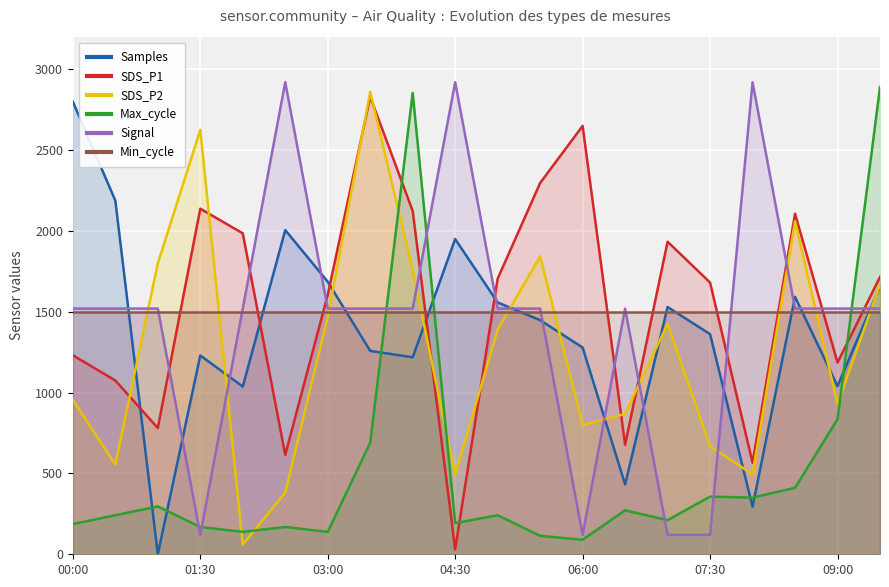

True or false: Samples and Max_cycle cross at least once.

True